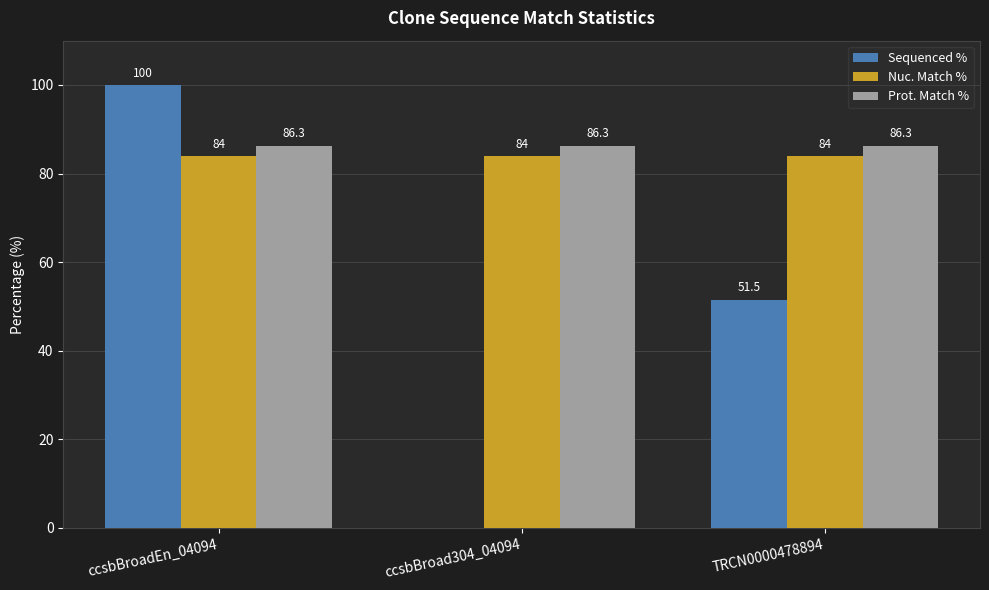

How many groups of bars are there?

3